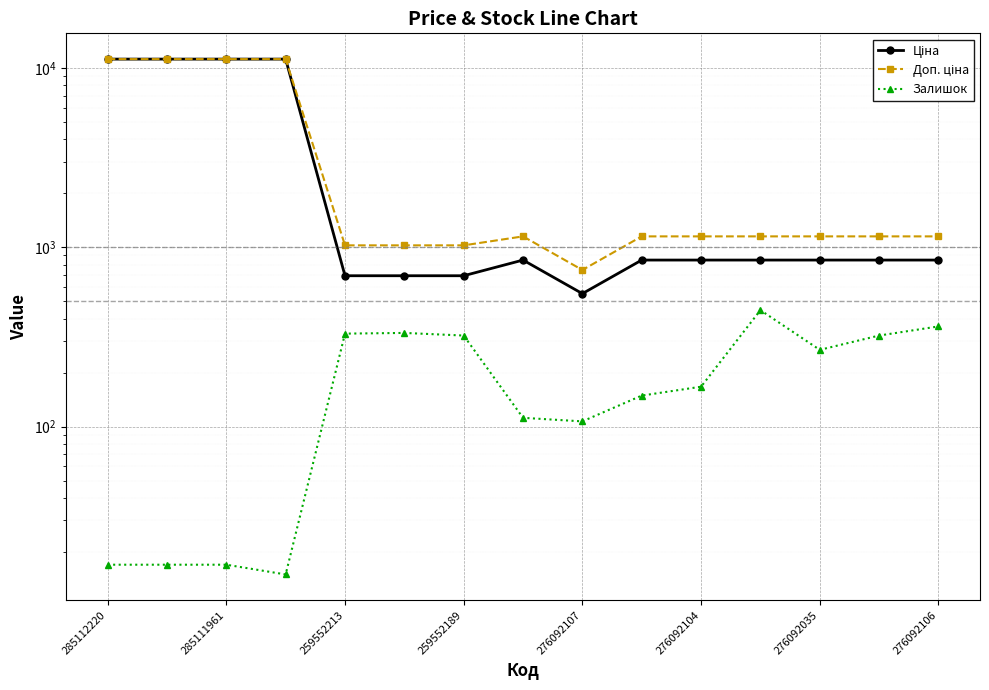

True or false: Залишок and Доп. ціна intersect in this chart.

False